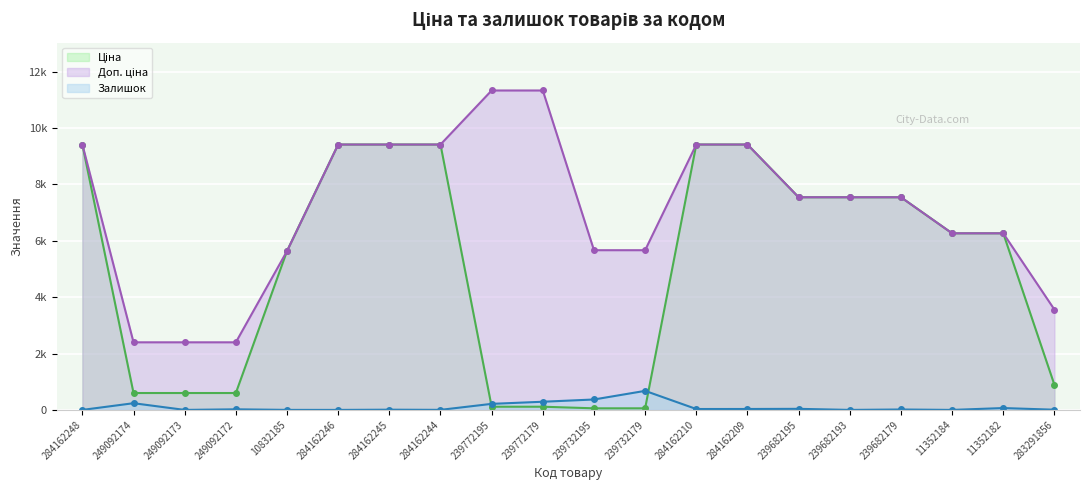

Rank the series by their average value, from lowest to highest.

Залишок, Ціна, Доп. ціна